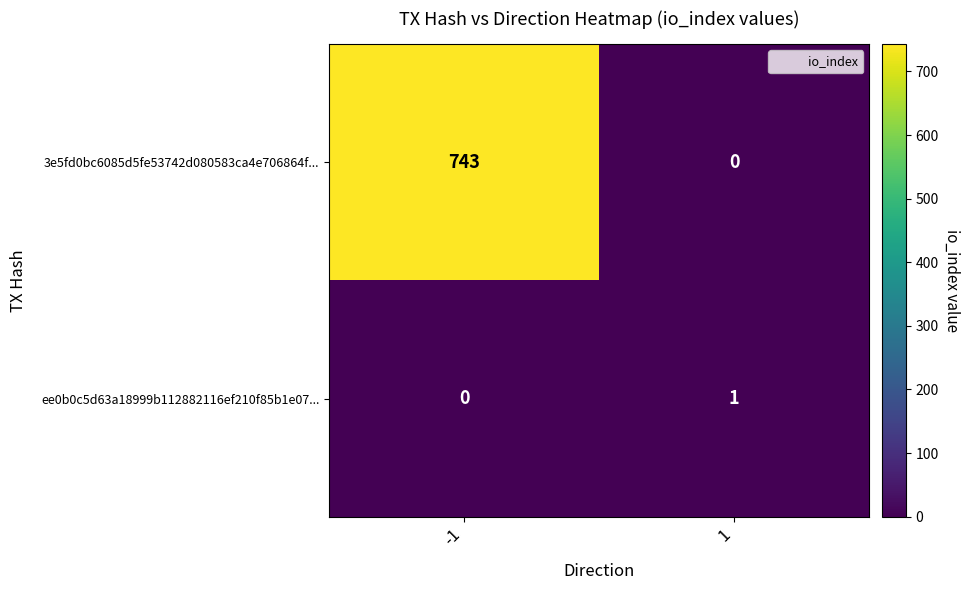

What is the difference between the highest and lowest values at -1?

743